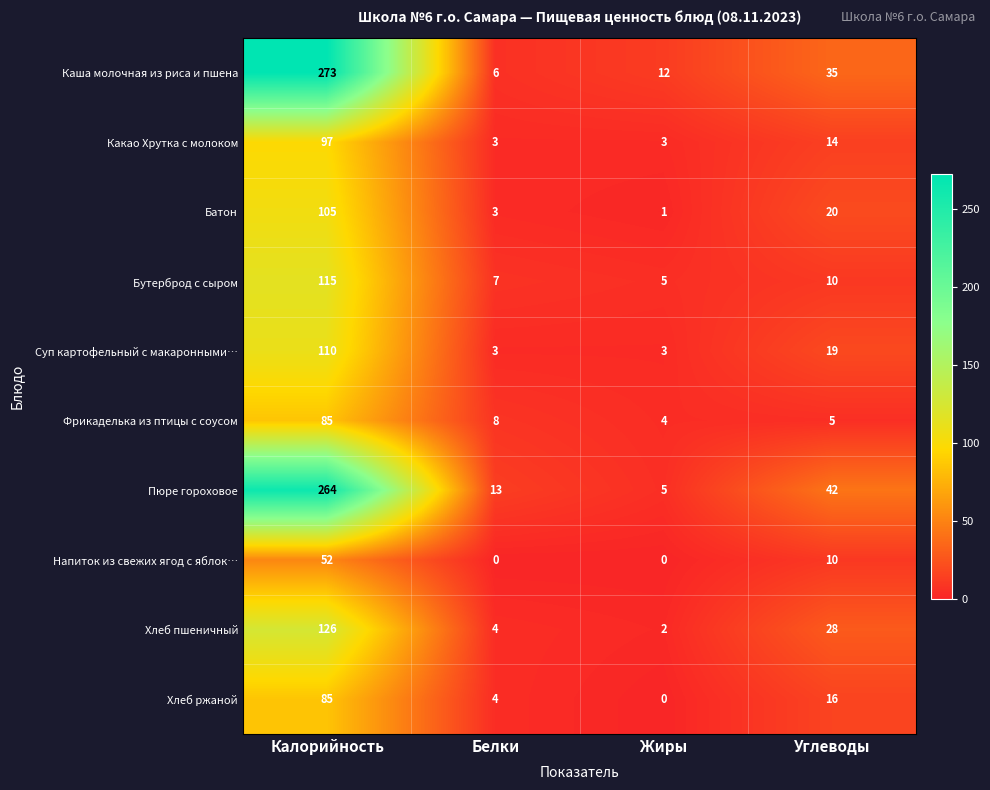

Which series changed the most between Калорийность and Жиры?

Каша молочная из риса и пшена